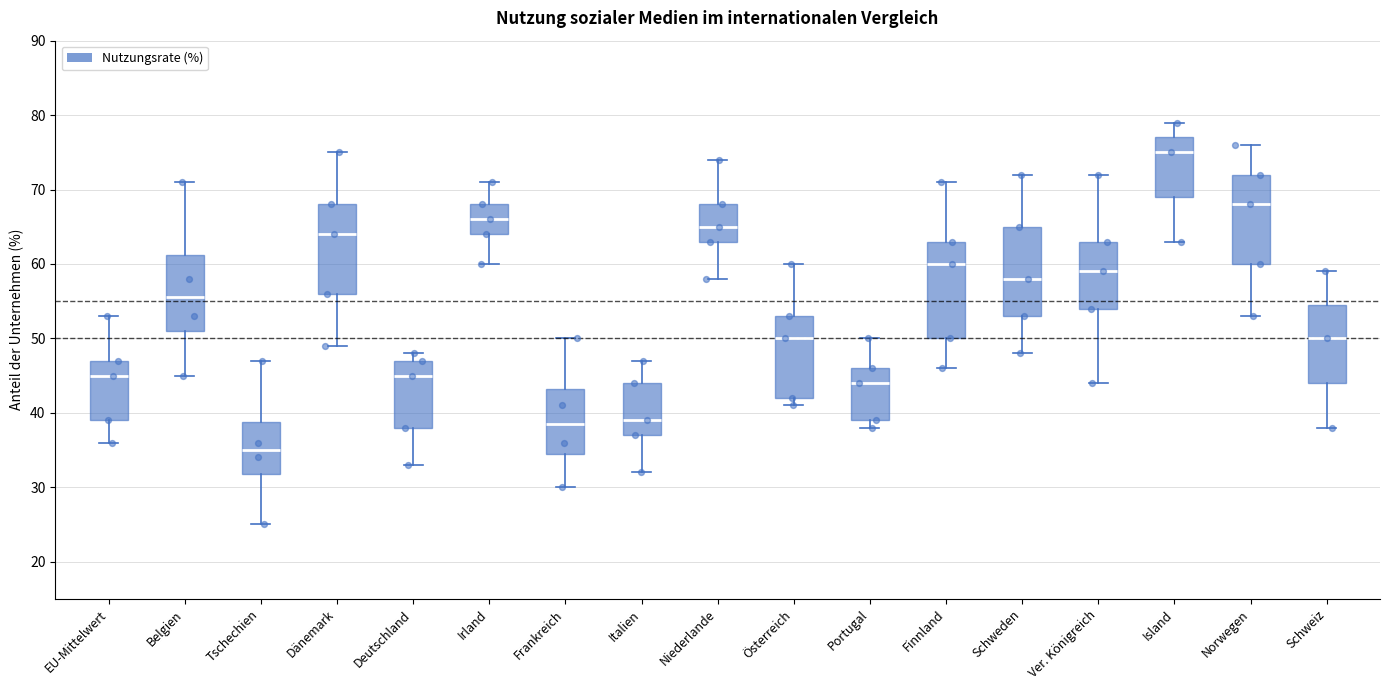

Where is the lower edge of the box for Niederlande on the y-axis? The values are not printed on the chart, so give them approximately, as read against the axis.

63